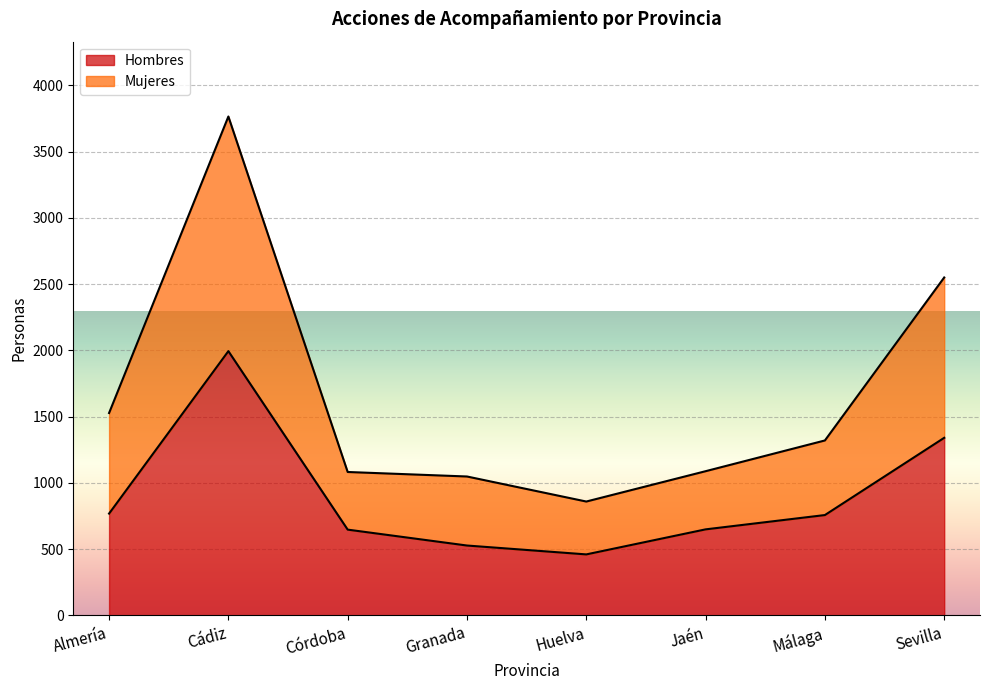

True or false: Hombres has more than 0 interior local peaks.

True